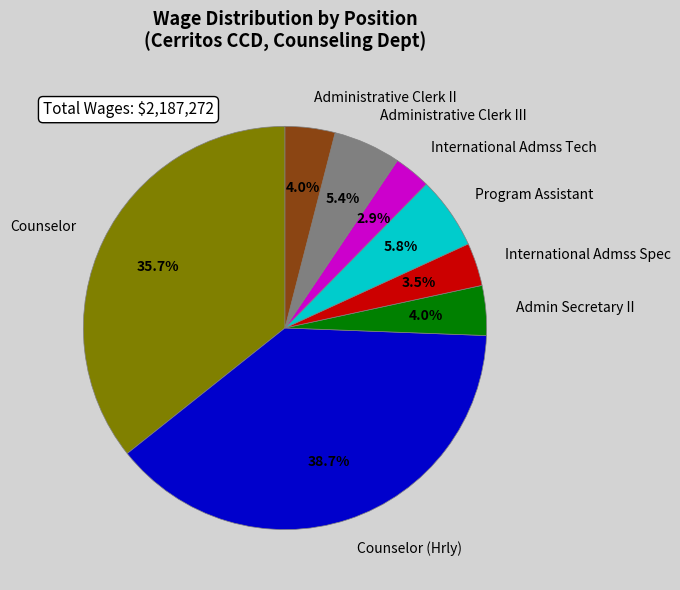

Does any single category account for the majority?

No